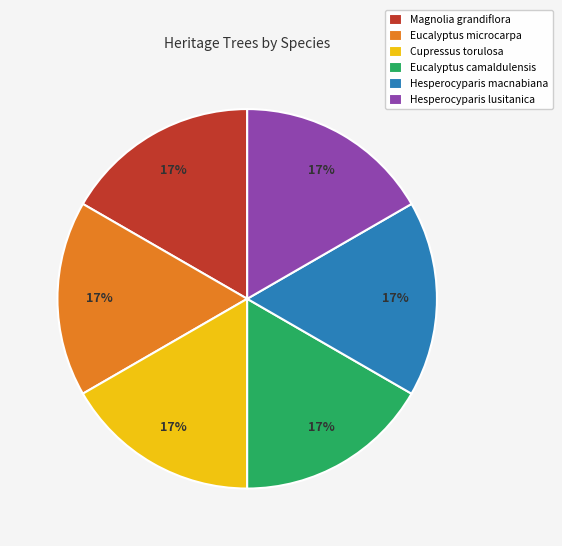

What is the ratio of the value at Hesperocyparis lusitanica to the value at Cupressus torulosa?

1.0